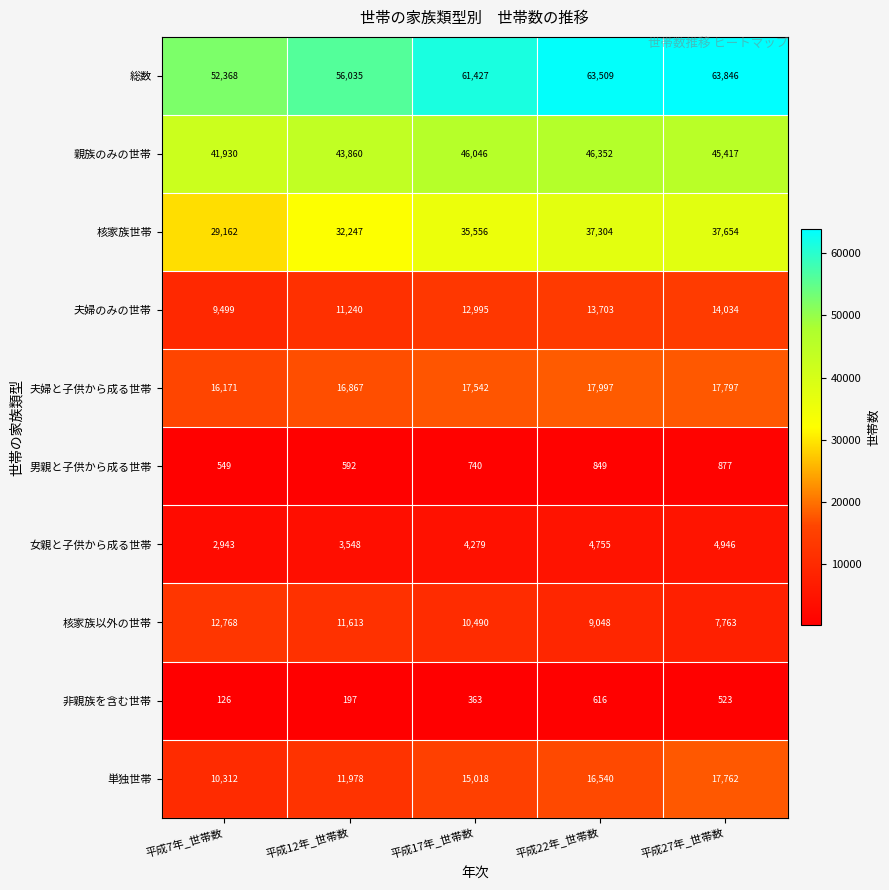

How many series are shown in this chart?

10